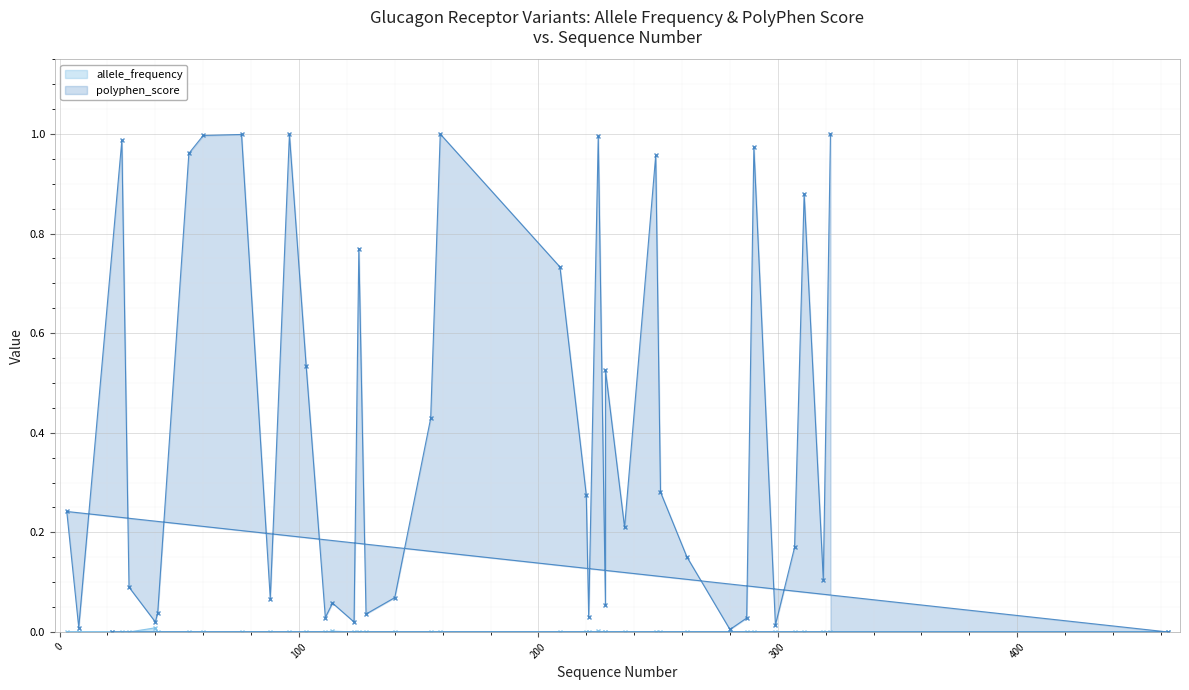

Which series ends up on top after the final intersection of allele_frequency and polyphen_score?

polyphen_score